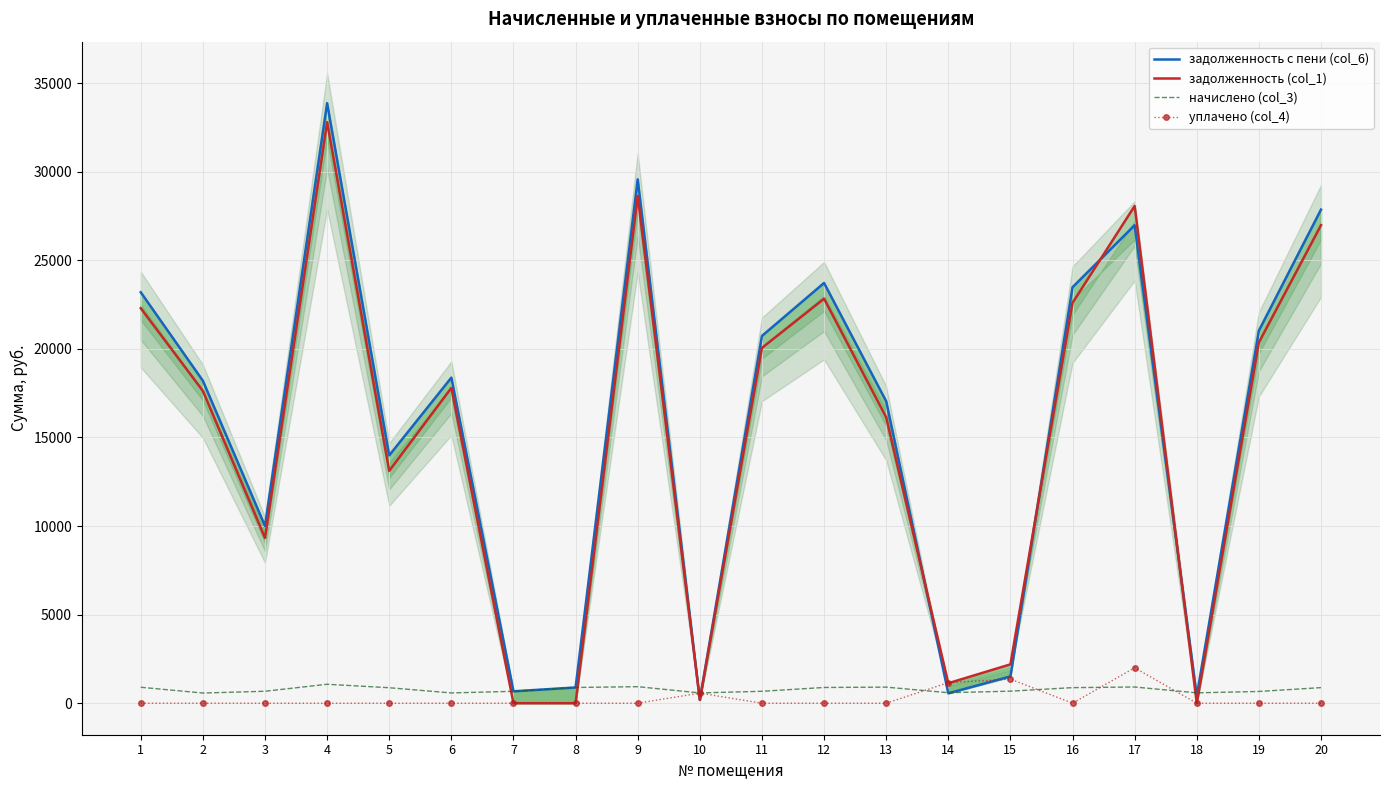

Which series has the largest total across all categories?

задолженность с пени (col_6)